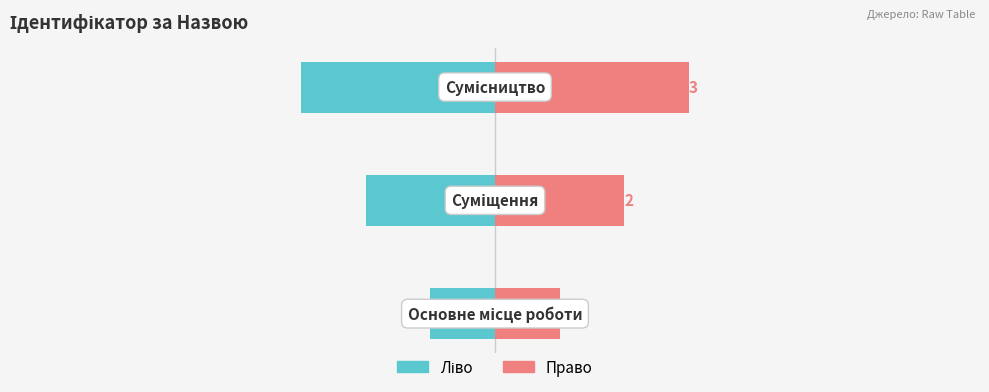

How many bars are there in total?

6